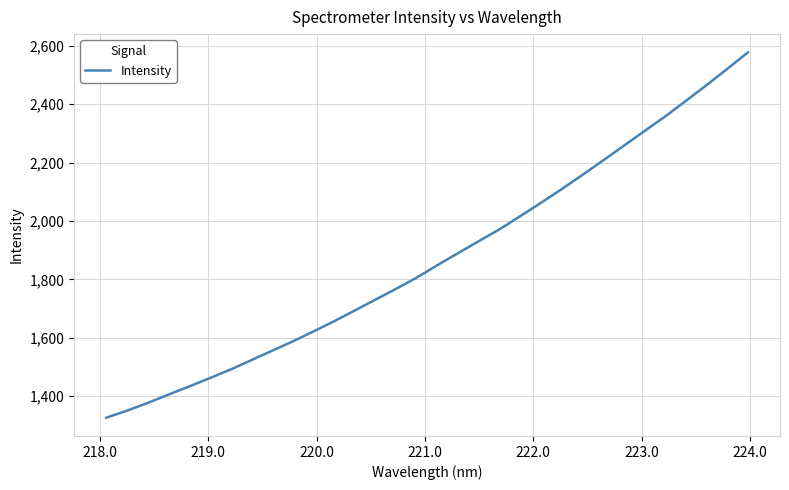

What is the greatest value displayed?

2576.8